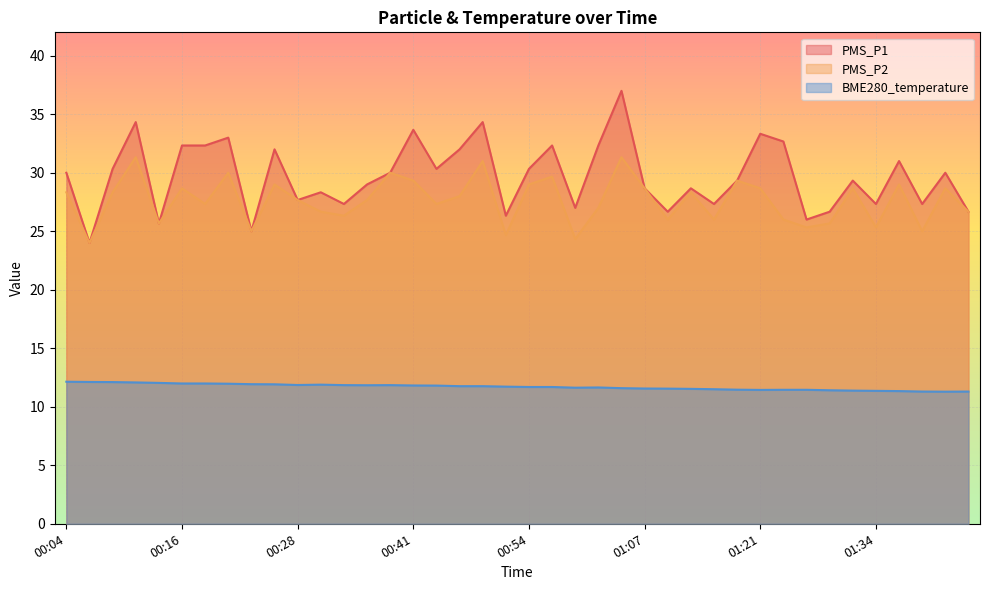

Is it true that PMS_P2 equals 25.0 at 01:39?

True